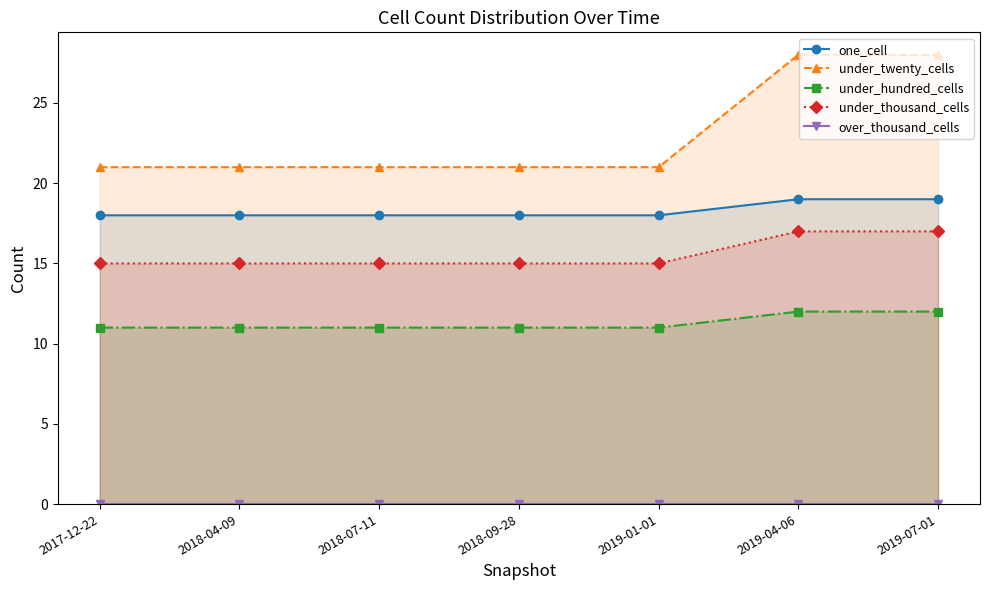

What are all the series names shown in the legend?

one_cell, under_twenty_cells, under_hundred_cells, under_thousand_cells, over_thousand_cells